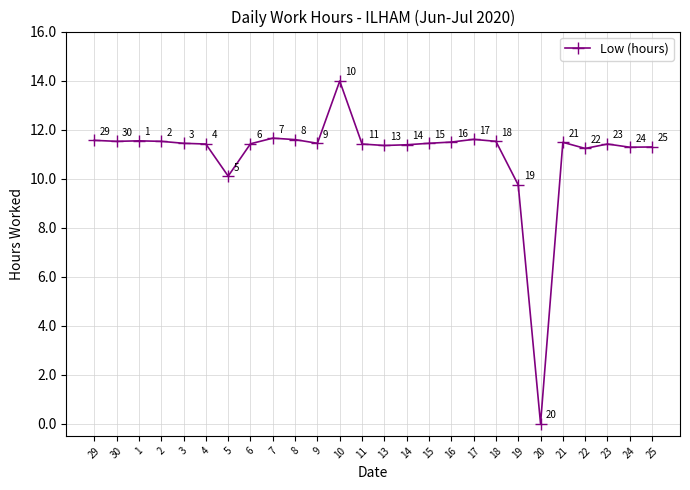

What is the label of the 21st point from the right?

4